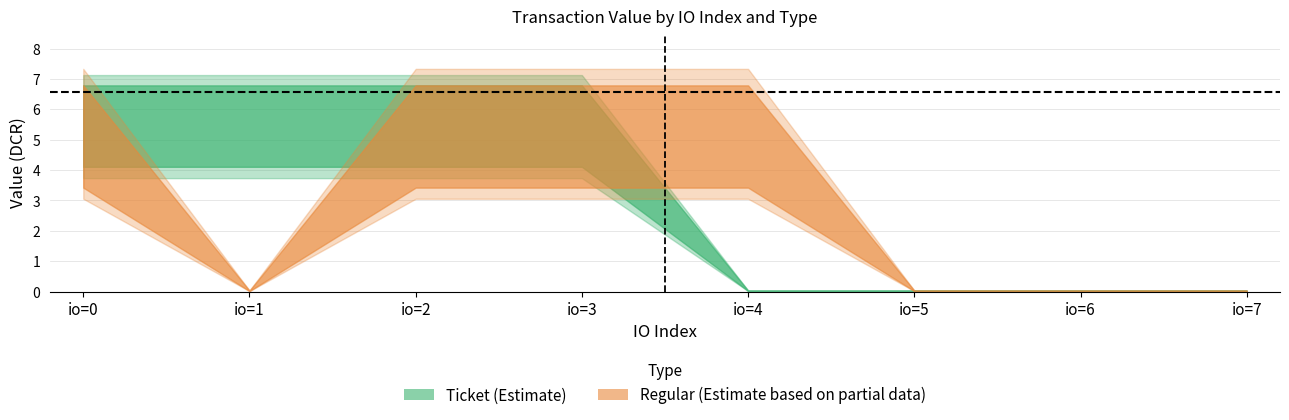

What is the maximum value for Ticket_value?

6.8